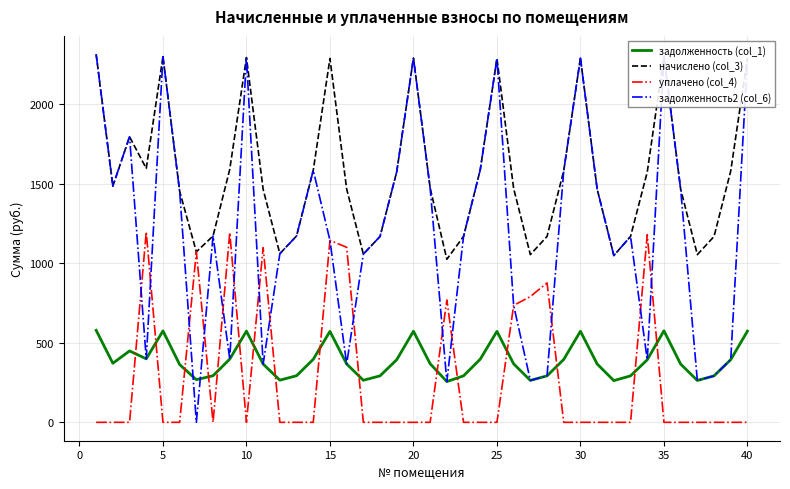

Which series has the largest range (max minus min)?

задолженность2 (col_6)